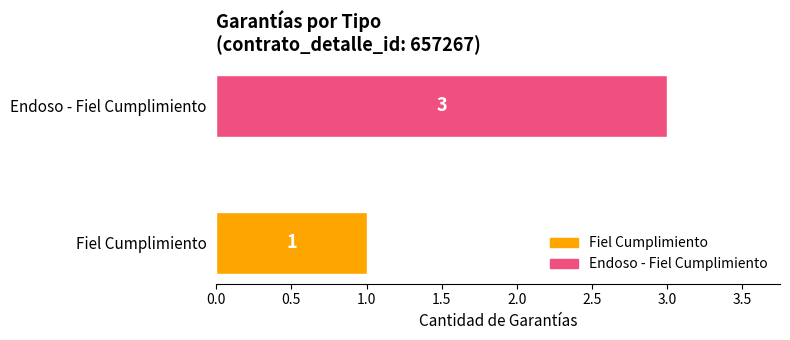

Which category has the highest value across all series?

Endoso - Fiel Cumplimiento